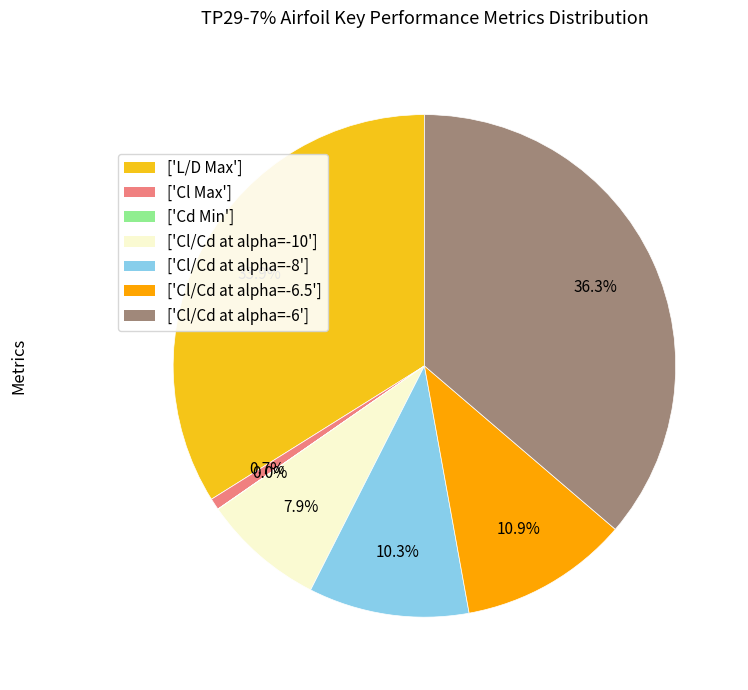

Is ['Cl/Cd at alpha=-6'] the majority of the pie?

No